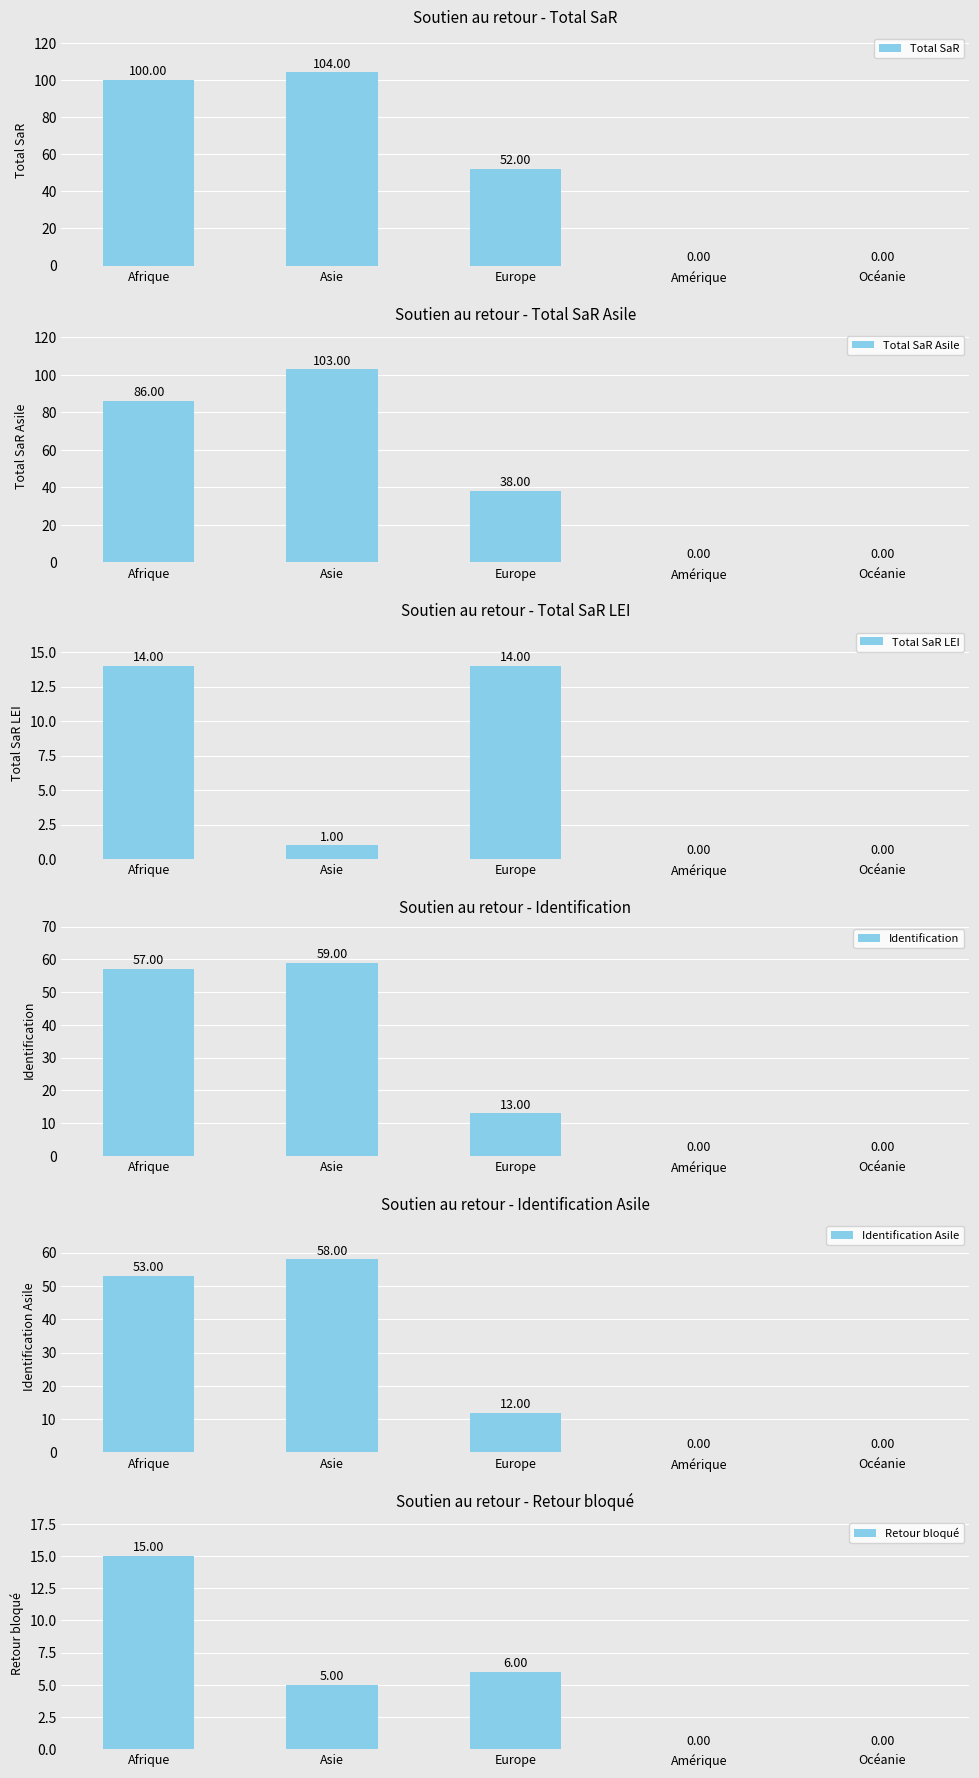

How many categories are shown in the chart?

5